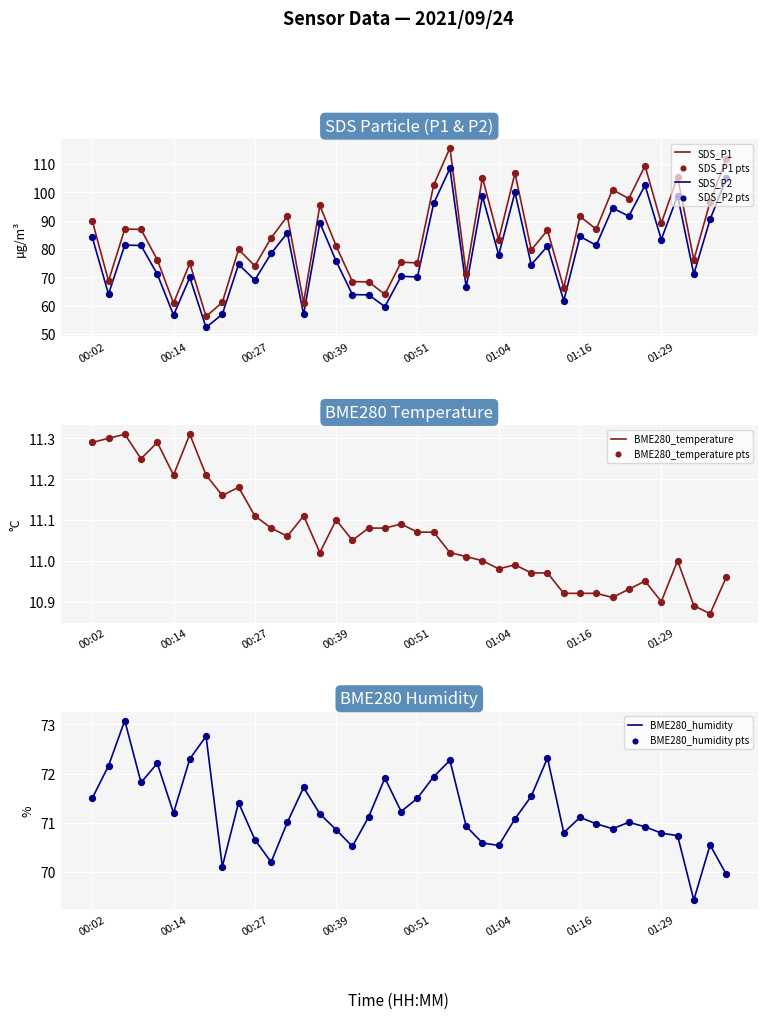

Is the value of BME280_temperature at 34 greater than the value of SDS_P1 at 34?

No